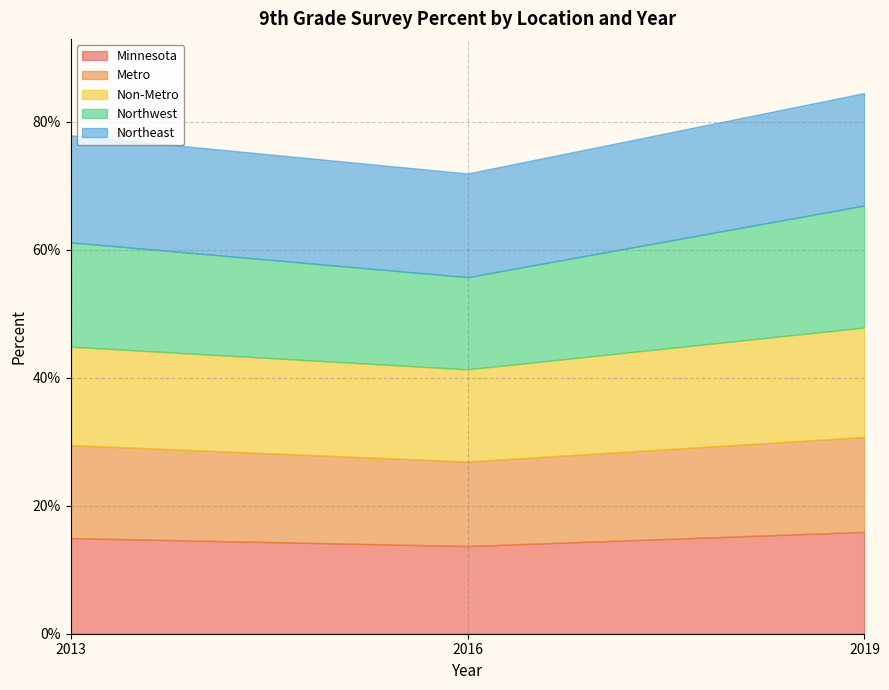

How many lines are shown in the chart?

5